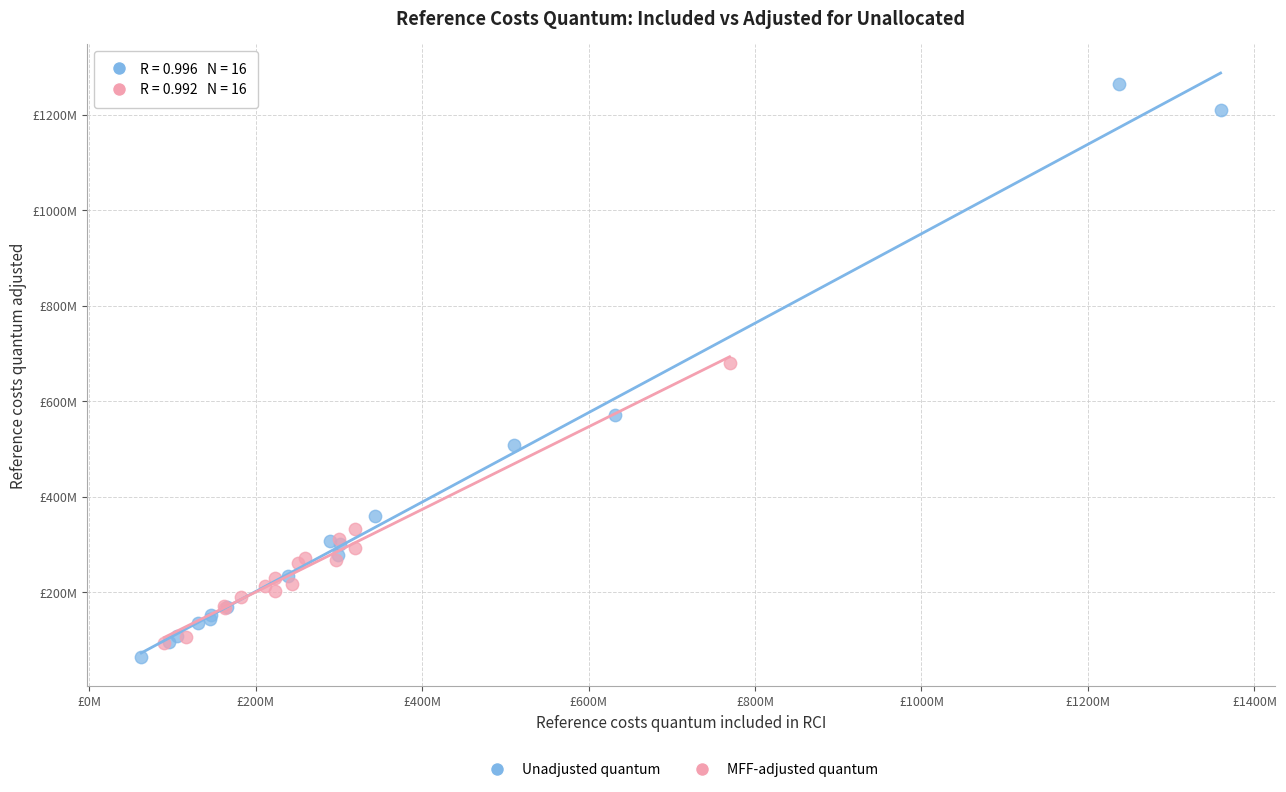

What are all the series names shown in the legend?

Unadjusted quantum, MFF-adjusted quantum